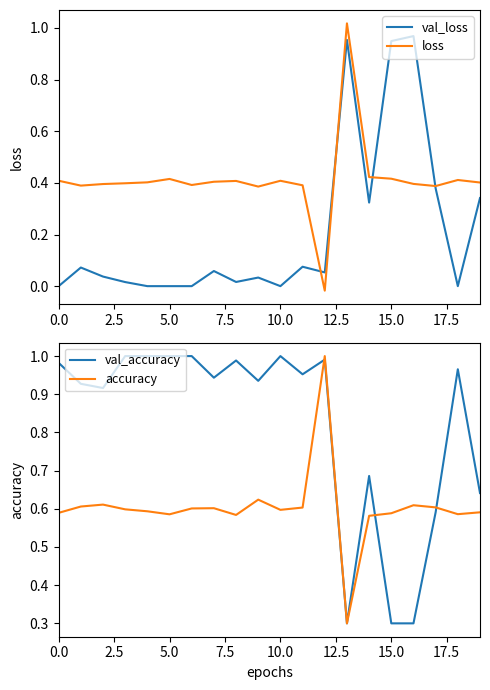

Which series ends up on top after the final intersection of val_accuracy and loss?

val_accuracy